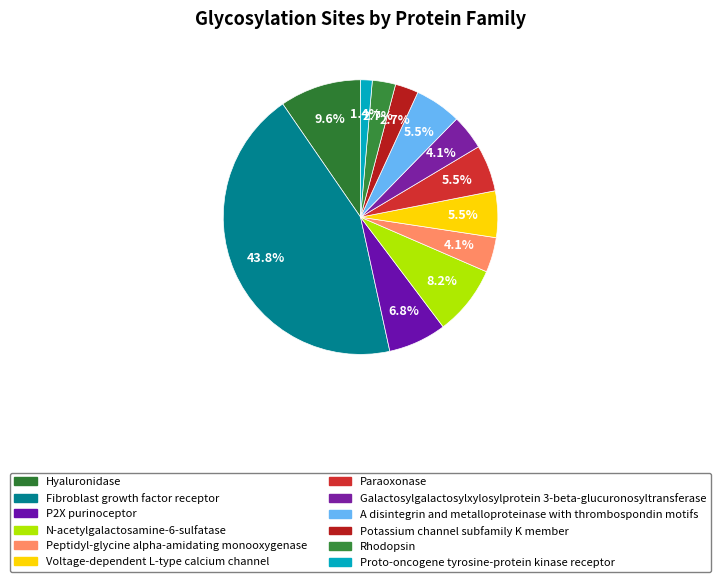

Which category has the smallest portion of the pie?

Proto-oncogene tyrosine-protein kinase receptor